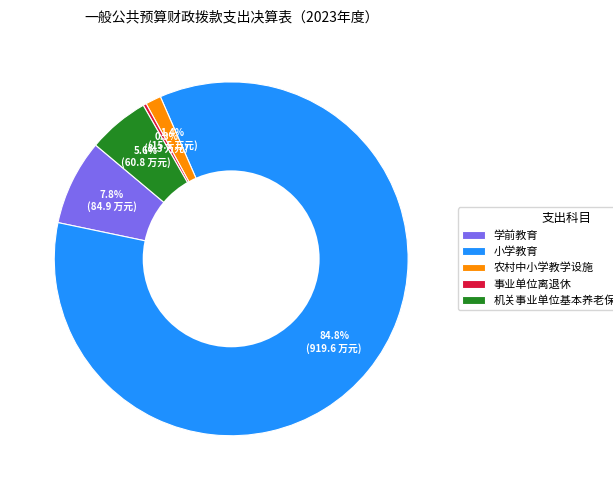

What percentage is the 农村中小学教学设施 slice, to the nearest percent?

1%